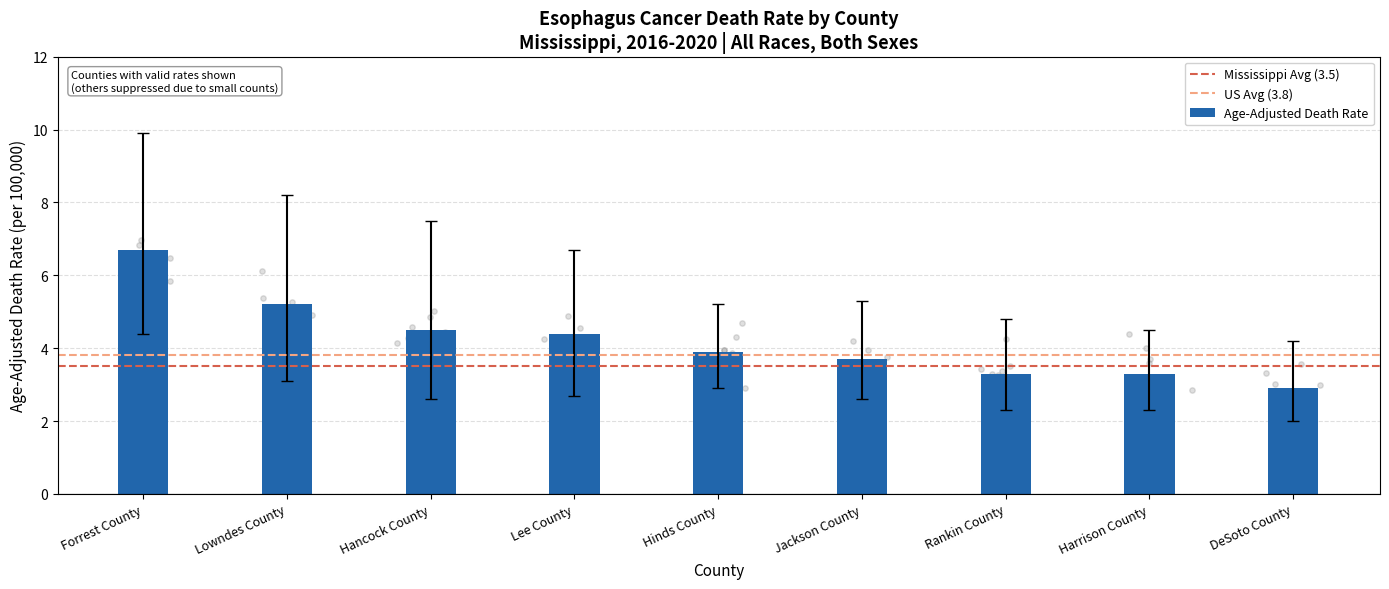

What is the total value across all series at Hancock County?

14.6